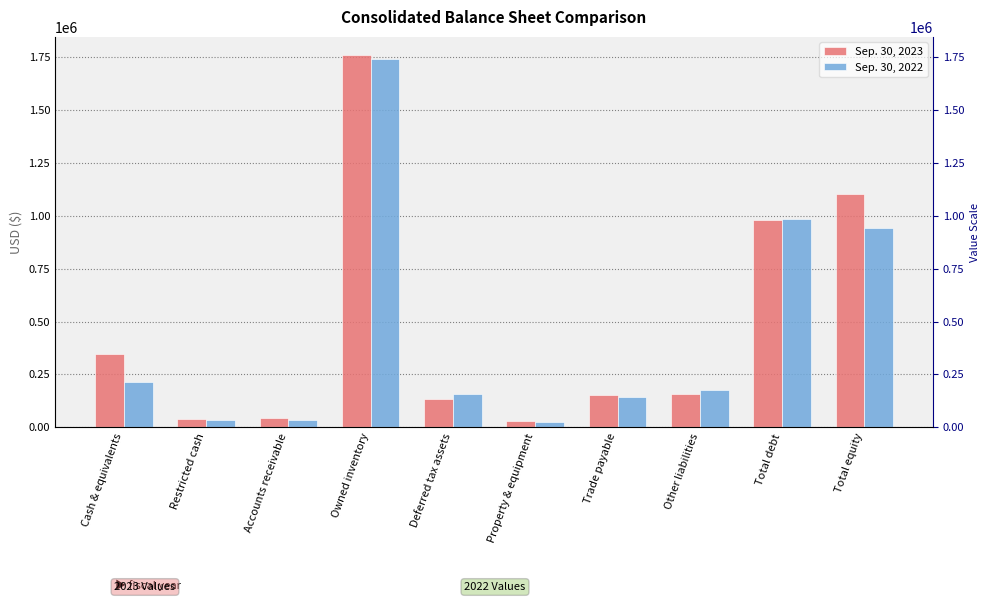

What is the label of the 8th bar from the left?

Other liabilities